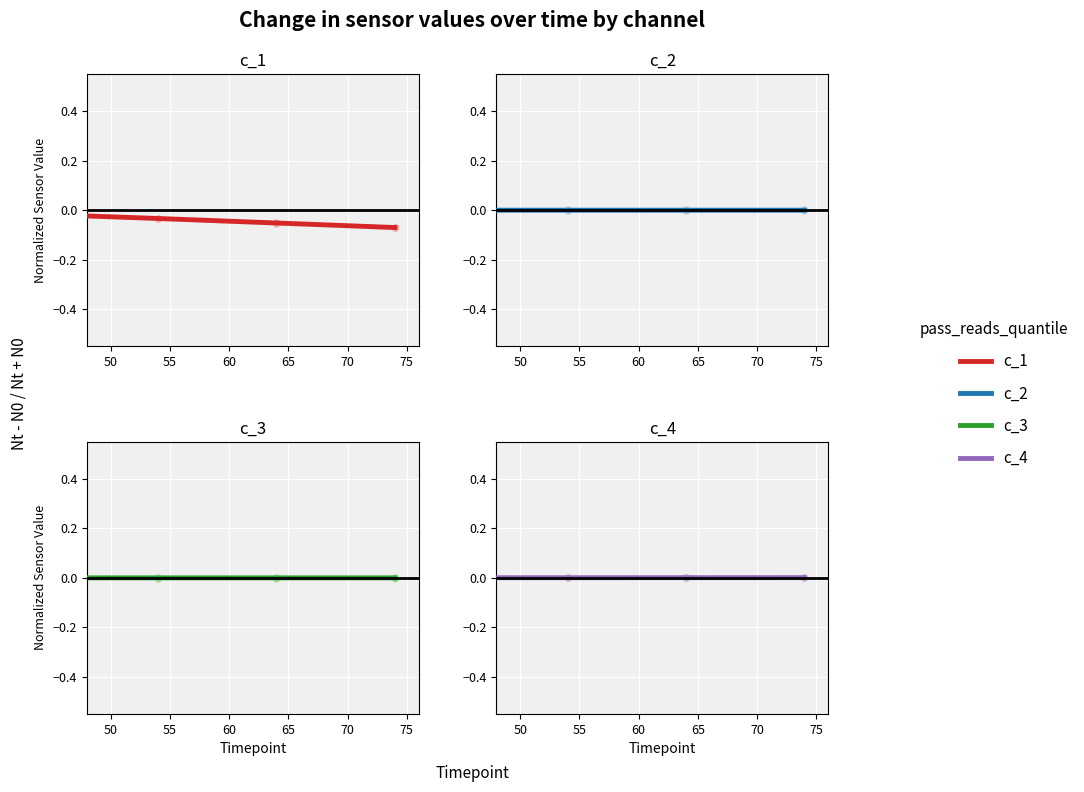

Which series has the widest spread of Y values?

c_1